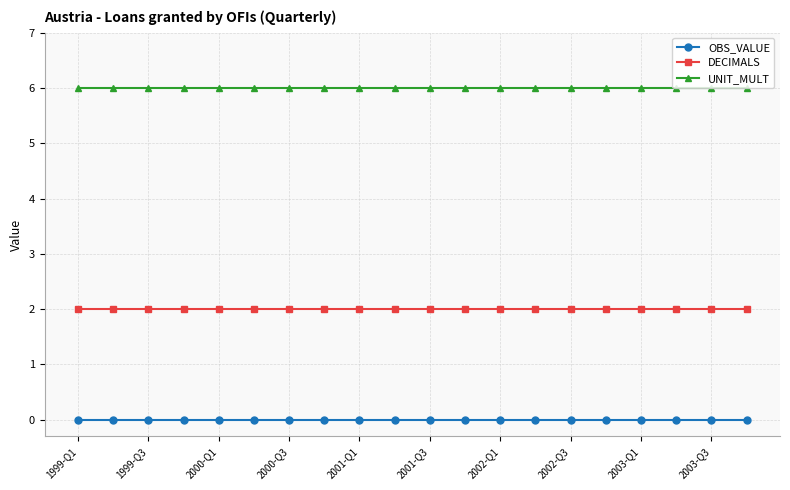

Reading right to left, list all the values displayed in this chart.

OBS_VALUE: 0	0	0	0	0	0	0	0	0	0	0	0	0	0	0	0	0	0	0	0
DECIMALS: 2	2	2	2	2	2	2	2	2	2	2	2	2	2	2	2	2	2	2	2
UNIT_MULT: 6	6	6	6	6	6	6	6	6	6	6	6	6	6	6	6	6	6	6	6